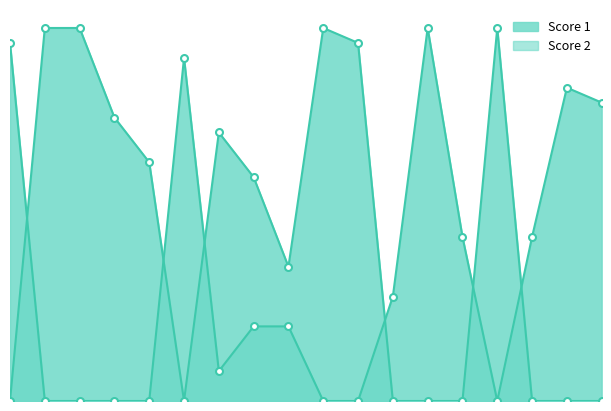

The Score 2 series shows 0 at 17. True or false?

True